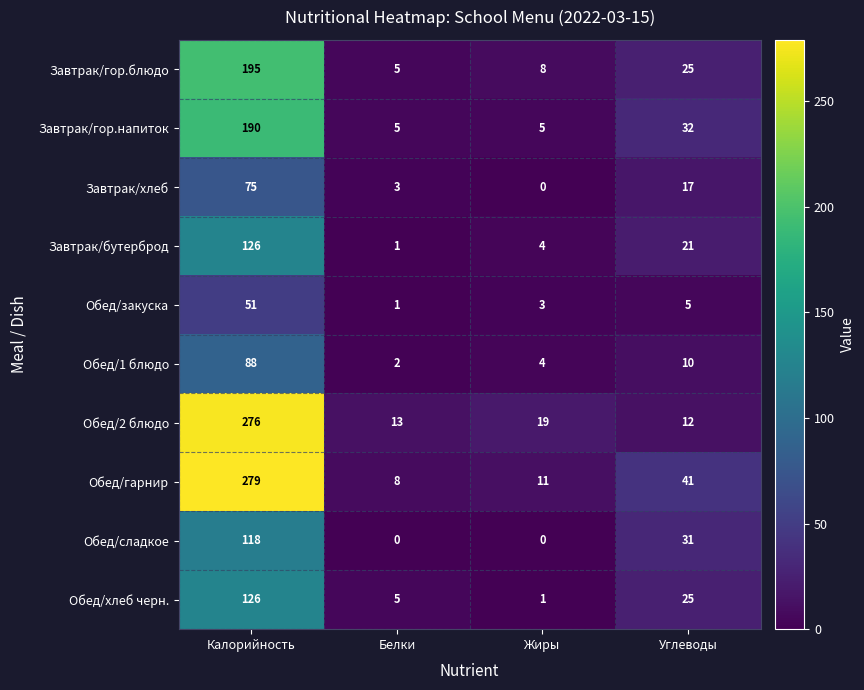

What is the average value of the Обед/сладкое series?

37